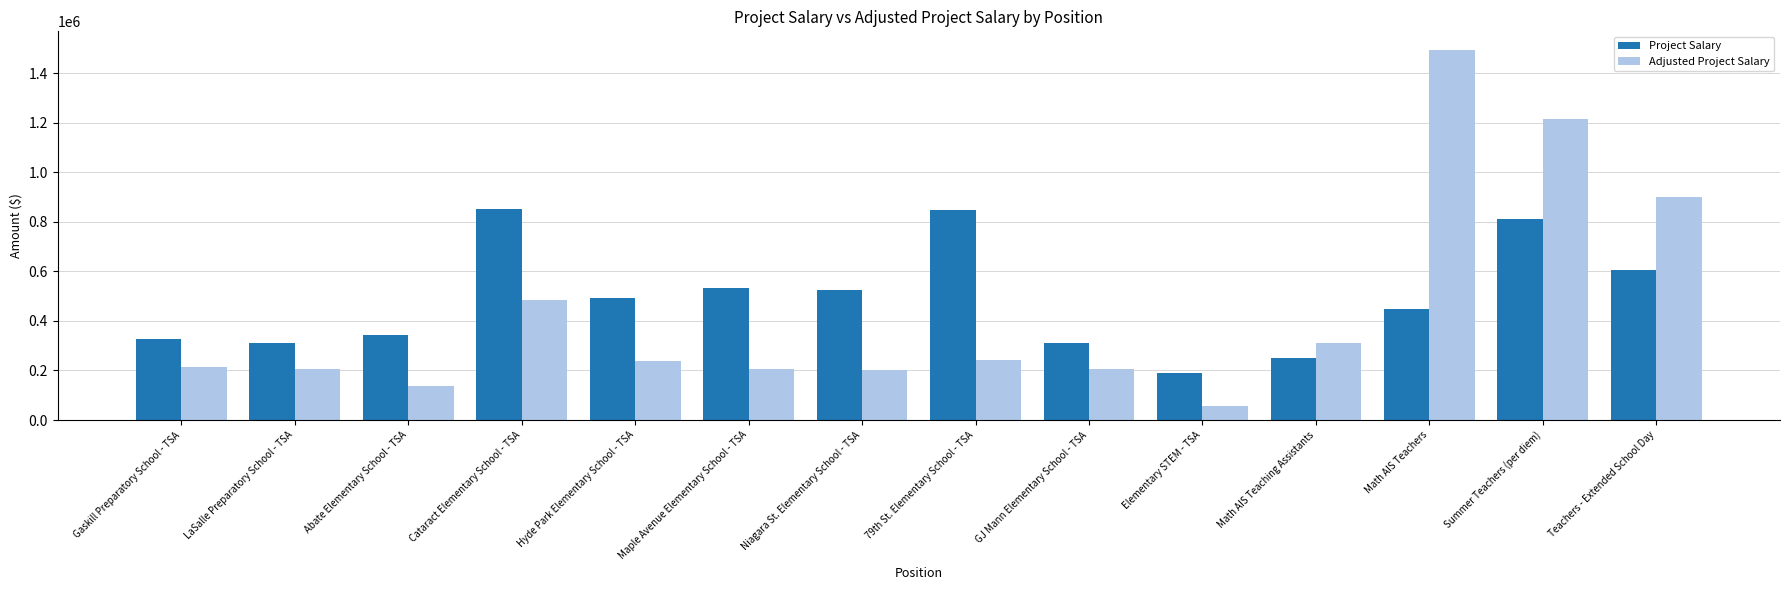

List the series in order of their peak value, lowest first.

Project Salary, Adjusted Project Salary